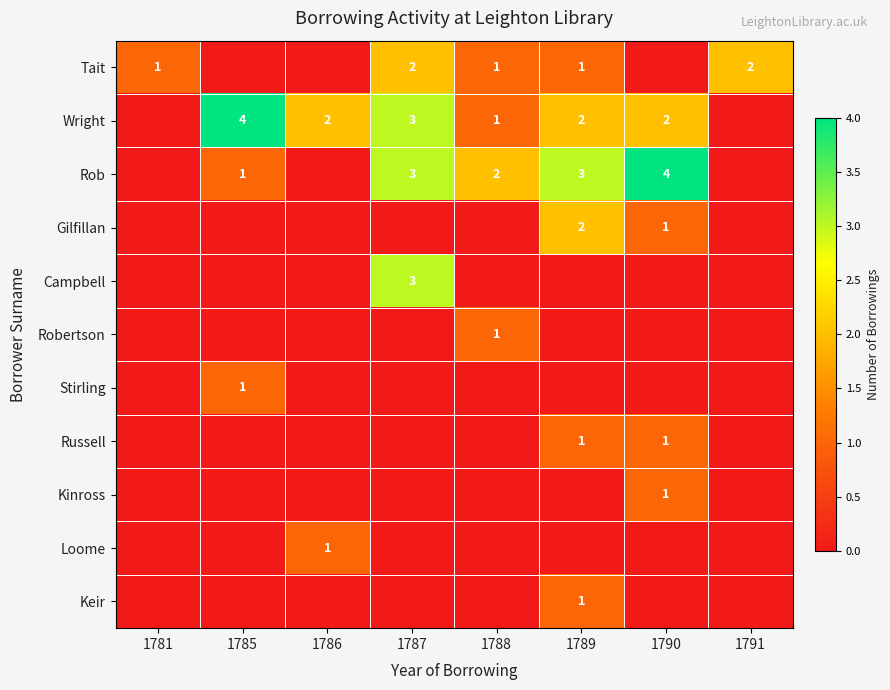

Which has a higher value, 1791 or 1790?

1791